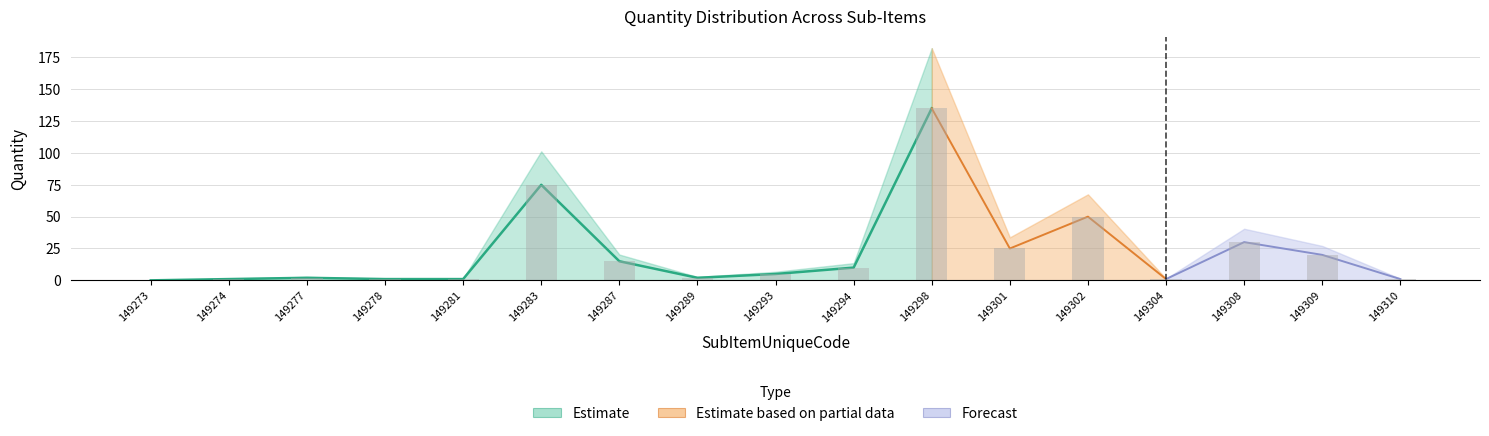

Count the number of data series in this chart.

3